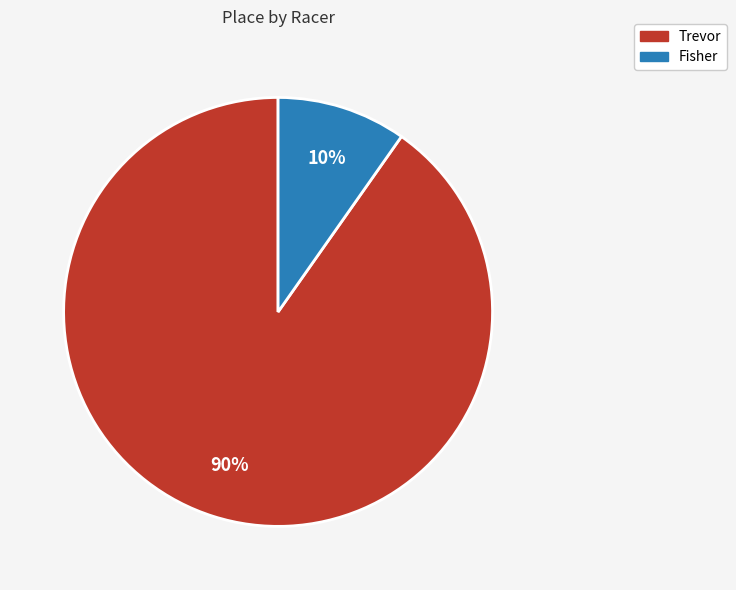

To the nearest percent, what is the difference between the largest and smallest slice percentages?

80%